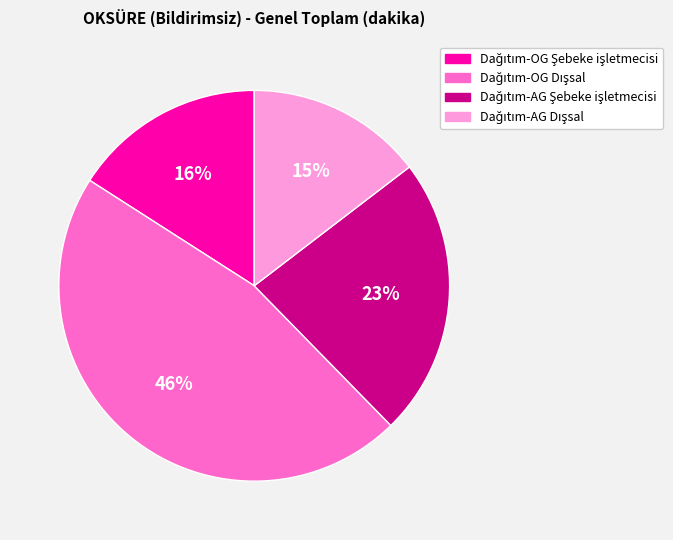

Is there any slice that represents more than half of the pie?

No